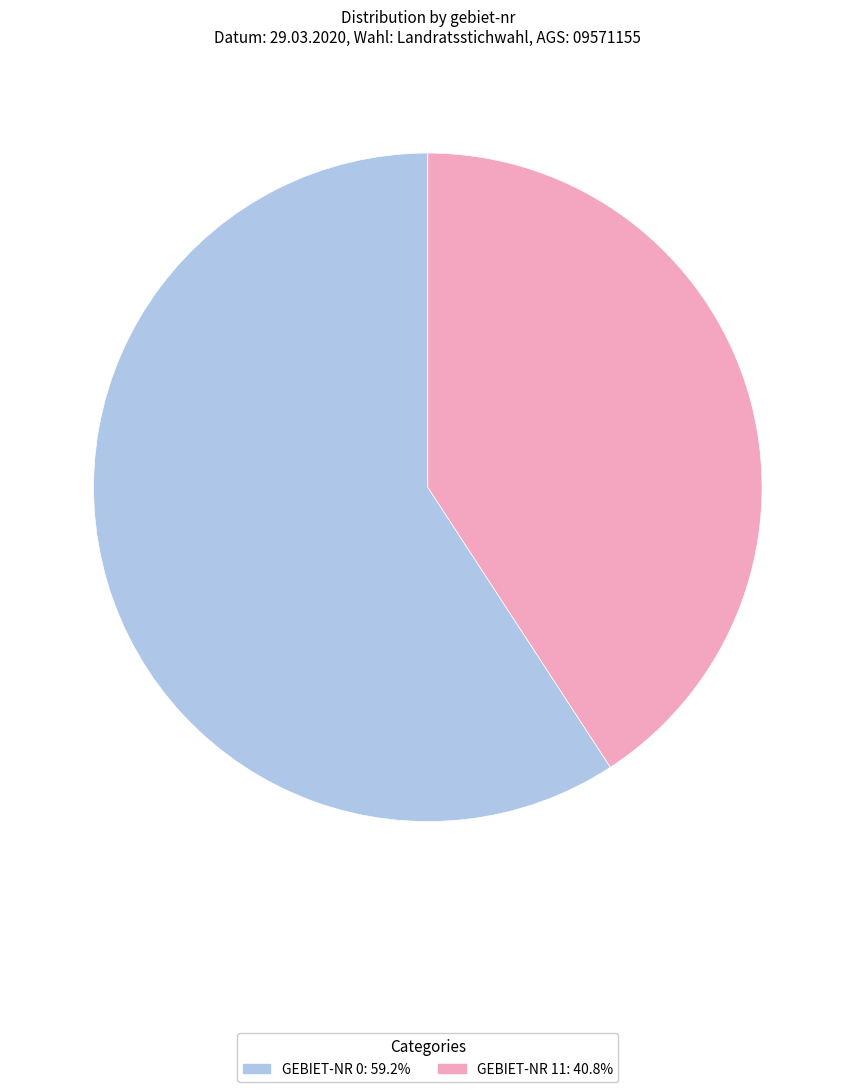

Is GEBIET-NR 0: 59.2% the majority of the pie?

Yes